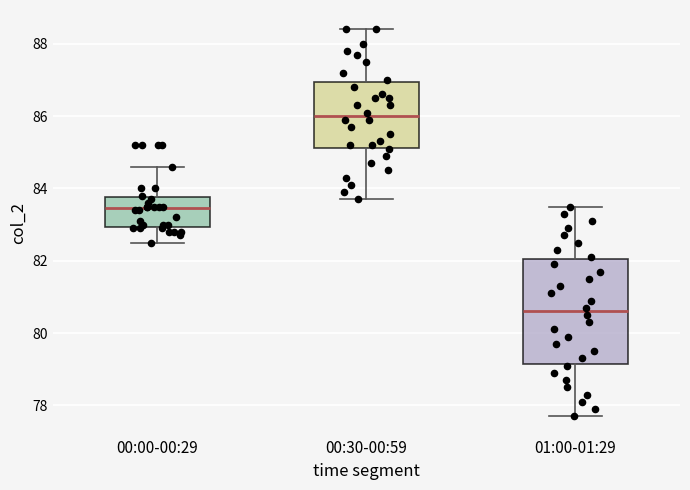

Reading left to right, read every box against the y-axis: the position of its median line, the range the box covers, and the ends of its whiskers. The values are not printed on the chart, so give them approximately, as read against the axis.

00:00-00:29: median 83.4, box 83.0 to 83.8, whiskers 82.6 to 84.6
00:30-00:59: median 86.0, box 85.2 to 87.0, whiskers 83.8 to 88.4
01:00-01:29: median 80.6, box 79.2 to 82.0, whiskers 77.8 to 83.6